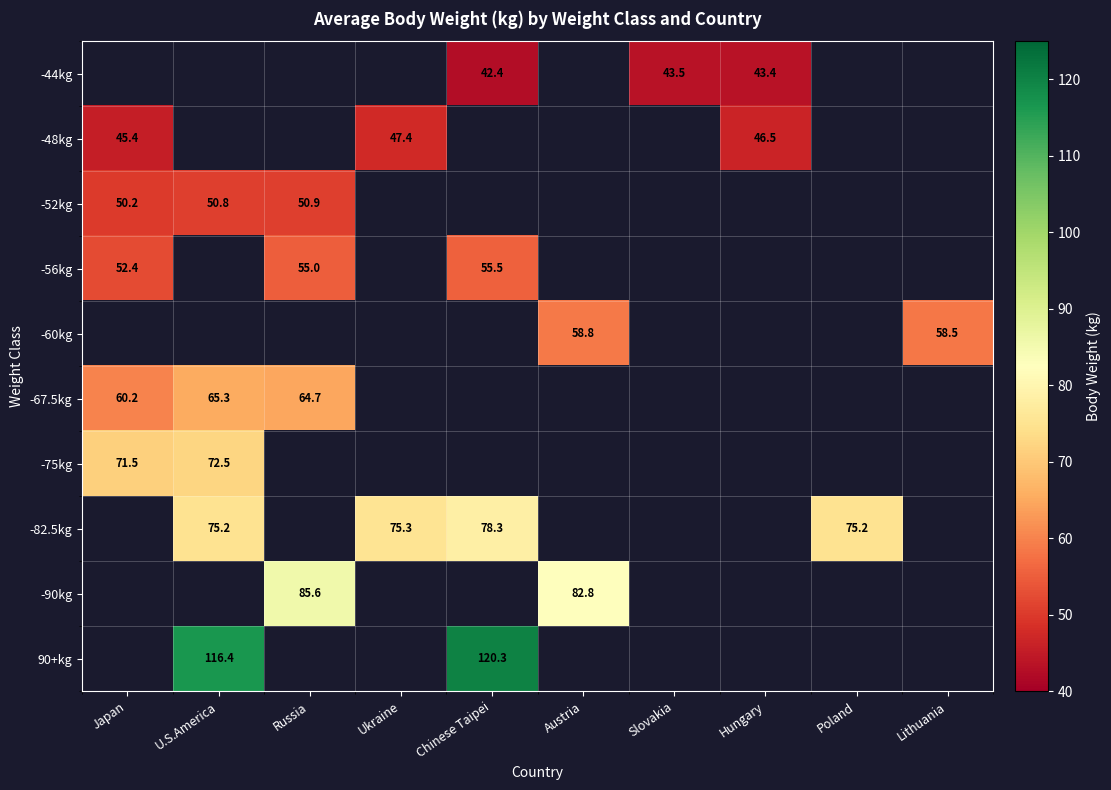

Between Russia and Austria, which series saw the biggest shift?

-90kg